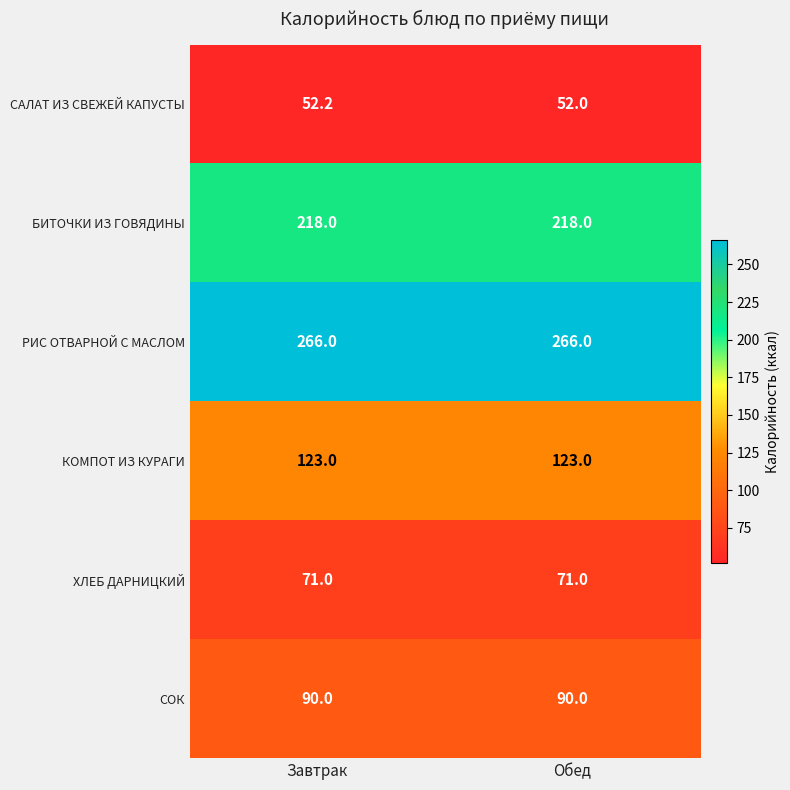

What is the sum of all СОК values?

180.0